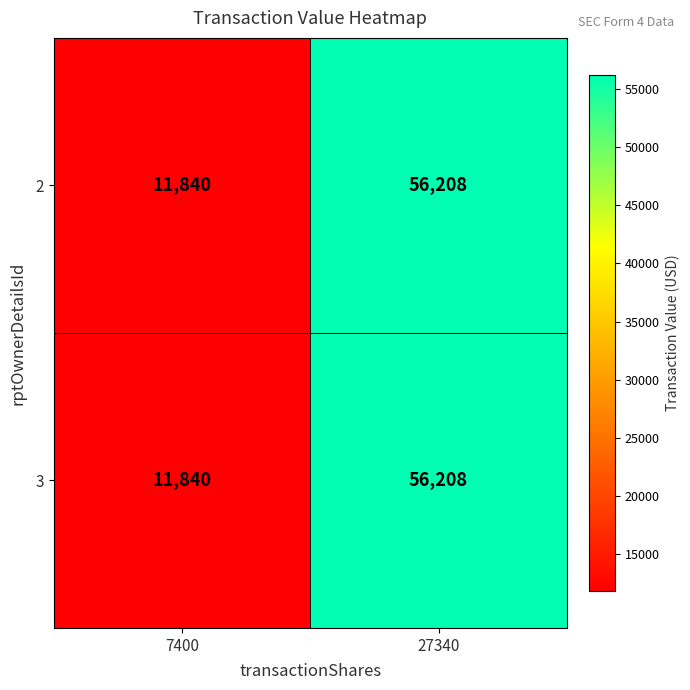

At which category does the chart reach its minimum across all series?

7400